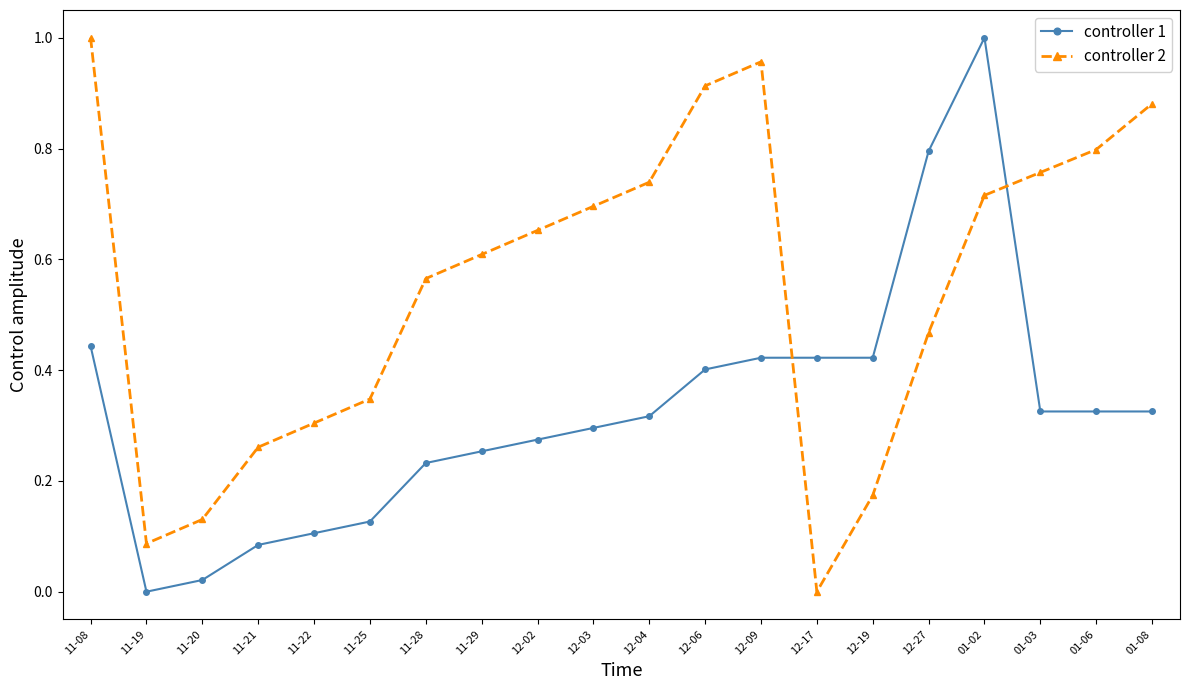

What is the label of the 8th point from the right?

12-09